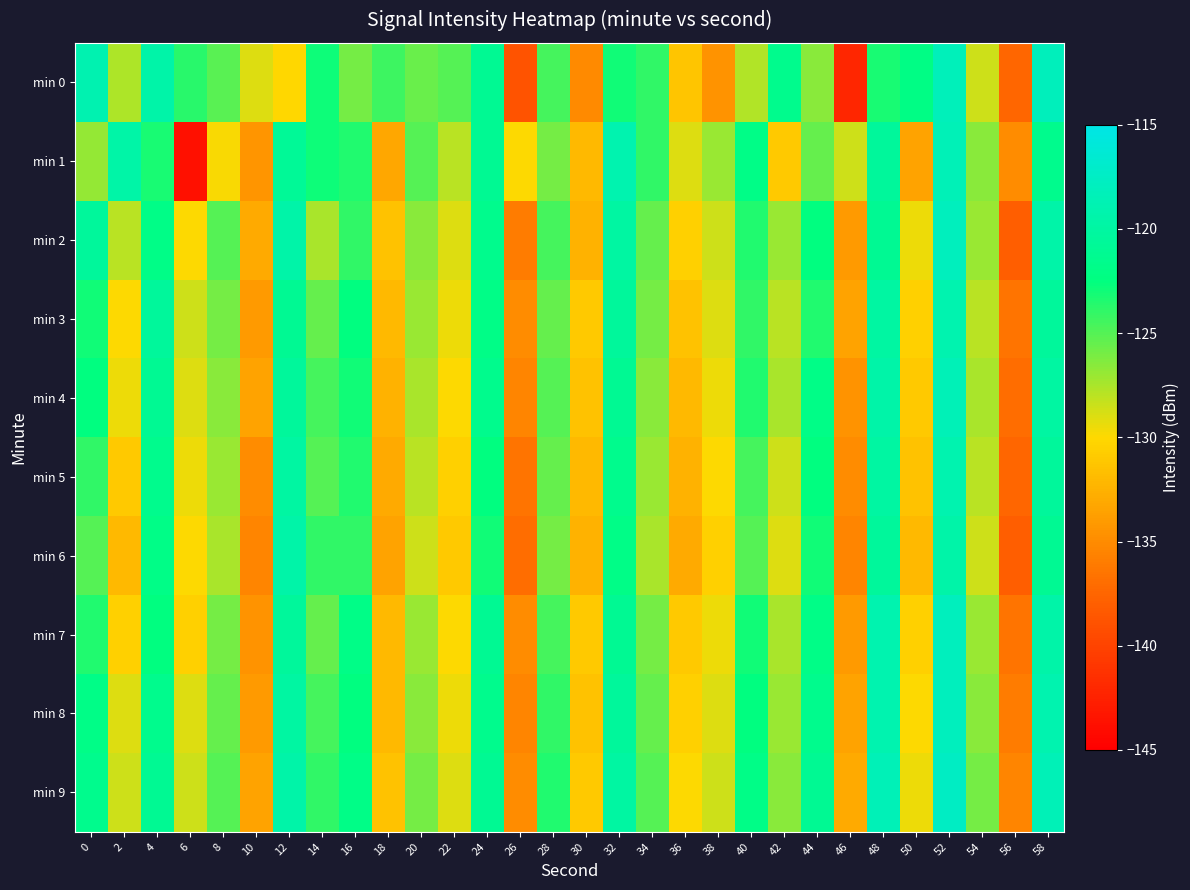

Between 32 and 50, which is larger?

50